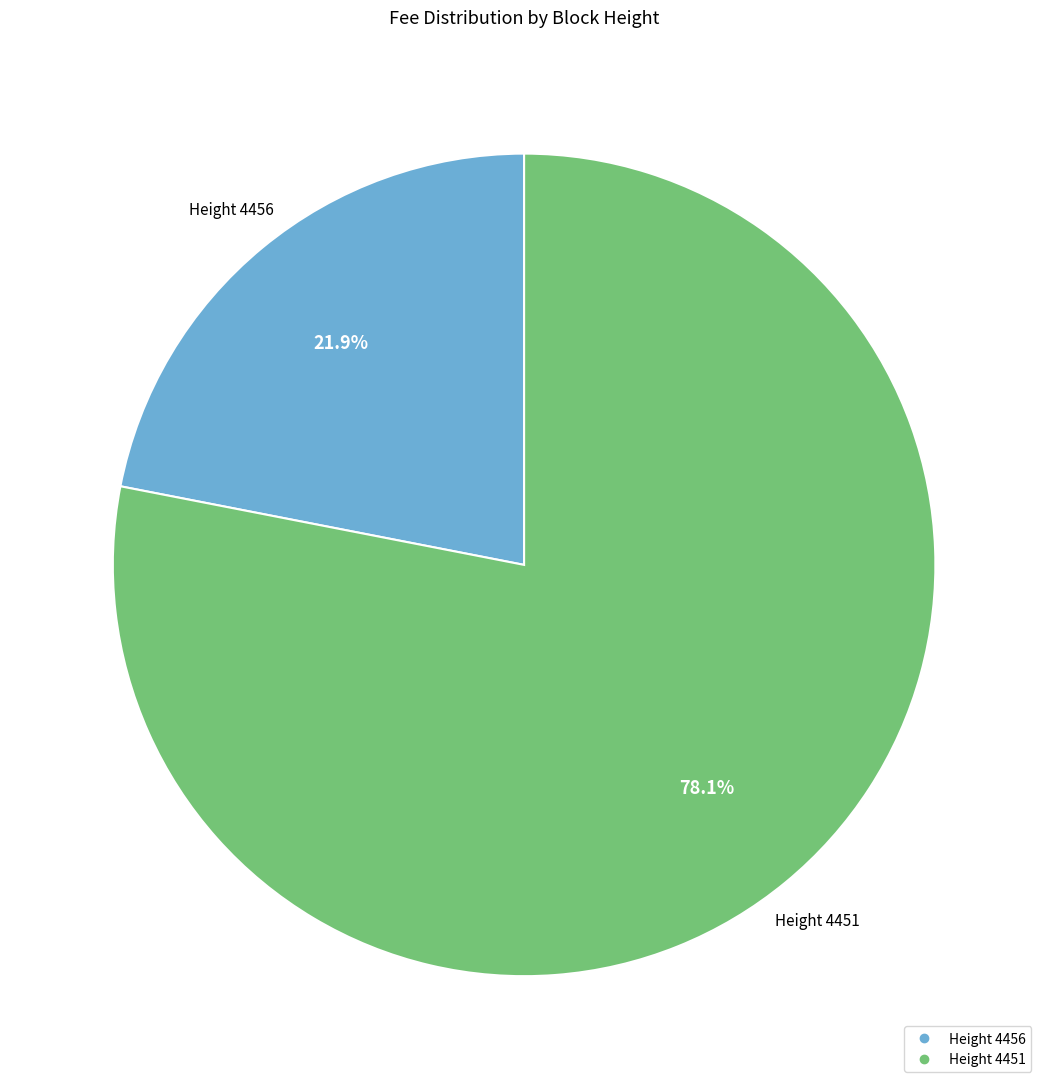

What is the smallest slice in the pie chart?

Height 4456